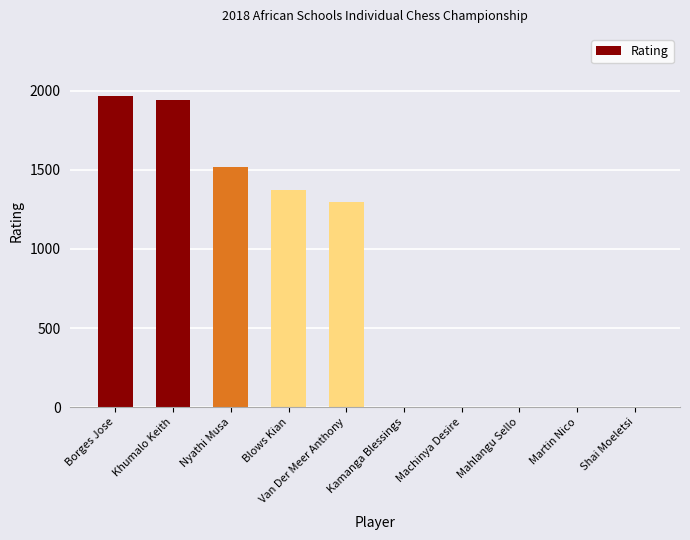

Is it true that the value at Martin Nico is 1148?

False